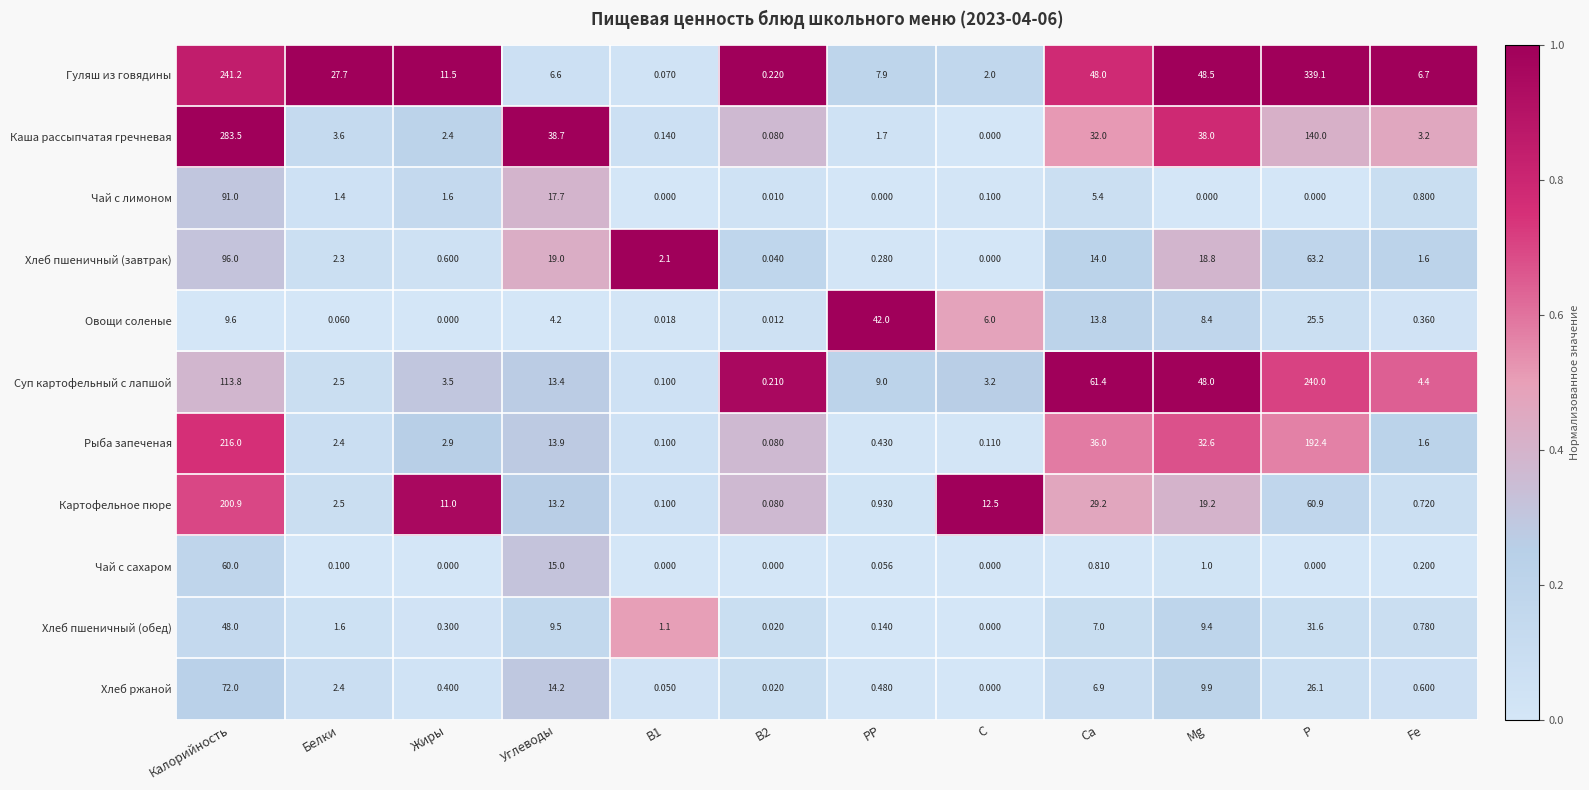

Count the number of categories in the chart.

12